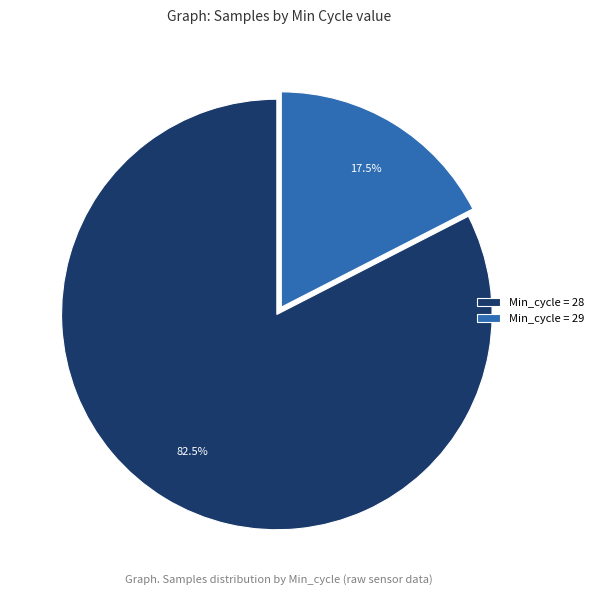

Which category has the smallest portion of the pie?

Min_cycle = 29